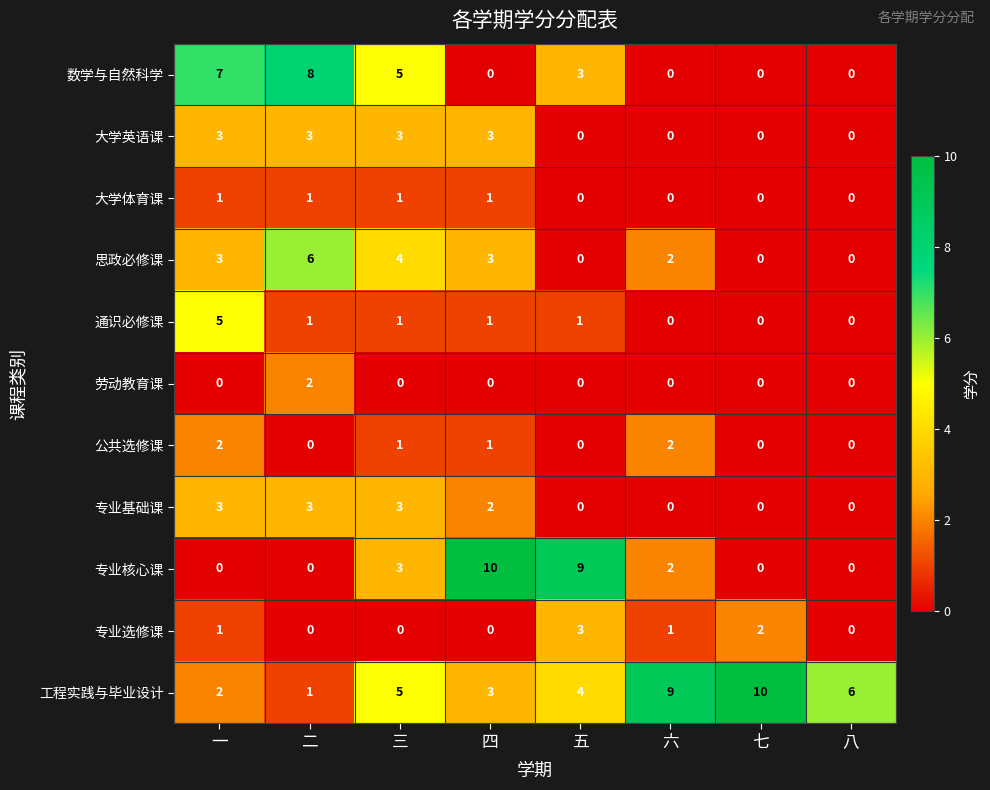

What is the sum of all 工程实践与毕业设计 values?

40